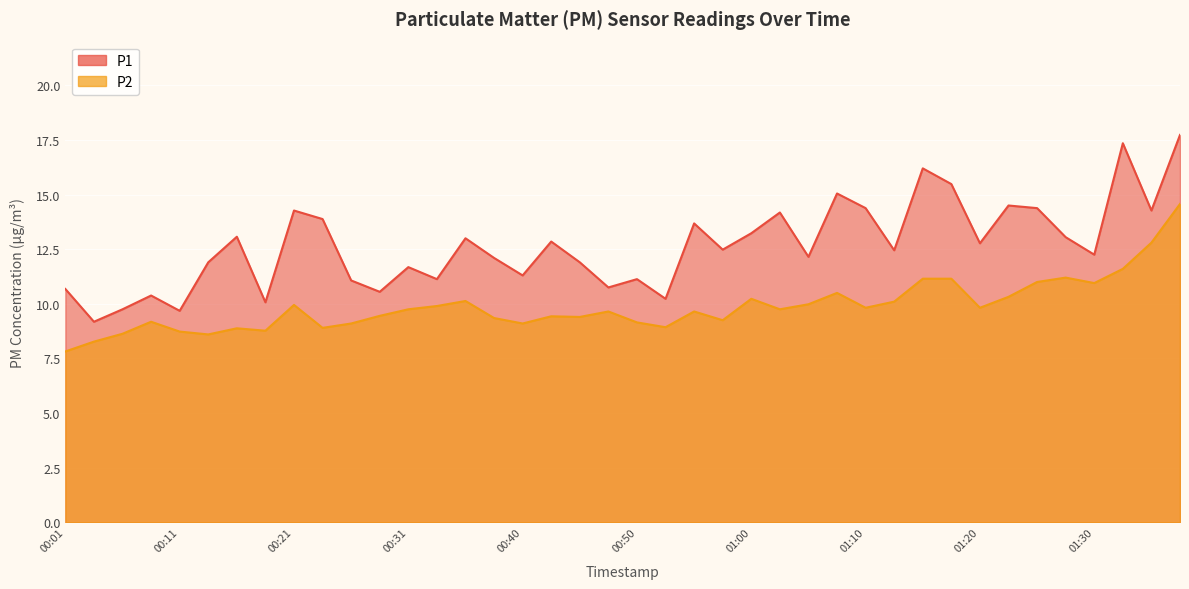

Reading left to right, extract all data points from this chart.

P1: 10.7	9.2	9.8	10.4	9.7	11.9	13.1	10.1	14.3	13.9	11.1	10.6	11.7	11.1	13.0	12.1	11.3	12.8	11.9	10.8	11.1	10.2	13.7	12.5	13.2	14.2	12.2	15.1	14.4	12.4	16.2	15.5	12.8	14.5	14.4	13.1	12.2	17.4	14.3	17.7
P2: 7.8	8.3	8.6	9.2	8.7	8.6	8.9	8.8	9.9	8.9	9.1	9.4	9.8	9.9	10.1	9.3	9.1	9.4	9.4	9.7	9.2	8.9	9.7	9.2	10.2	9.8	10.0	10.5	9.8	10.1	11.2	11.2	9.8	10.3	11.0	11.2	10.9	11.6	12.8	14.6